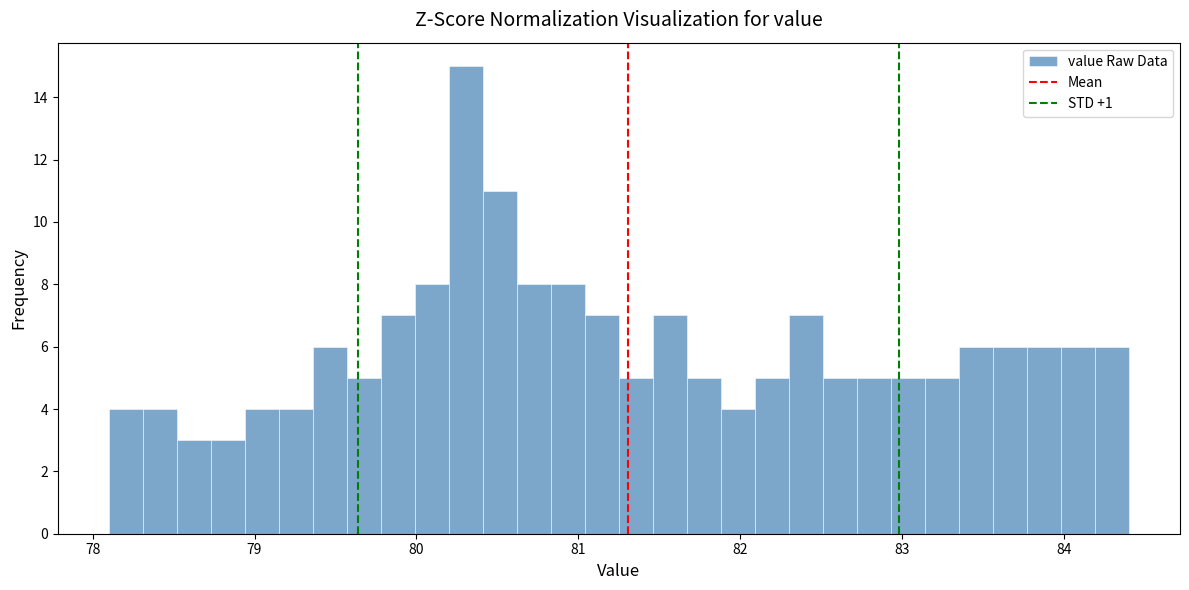

Around what value on the x-axis is the tallest bar? Give the approximate position of its centre, as read against the axis.

80.3